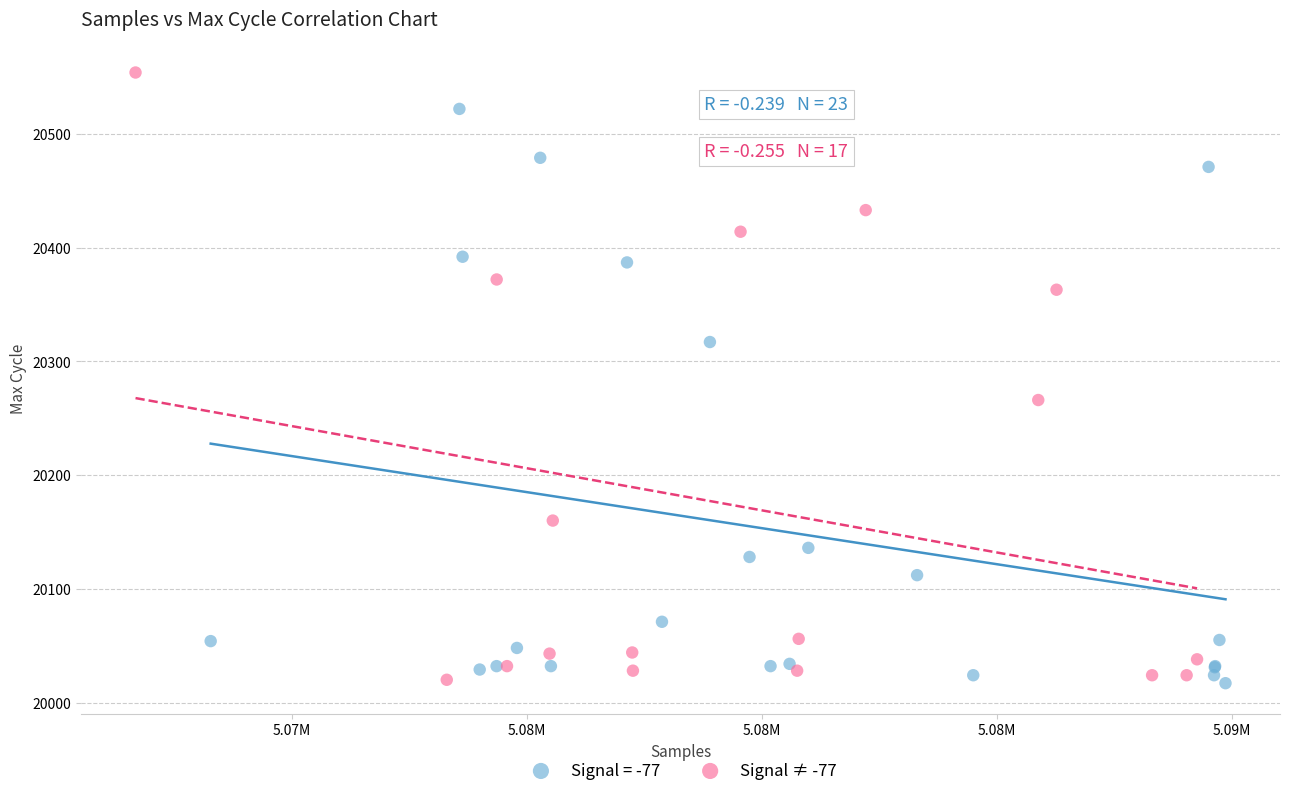

Which series has the largest Y range (max minus min)?

Signal ≠ -77